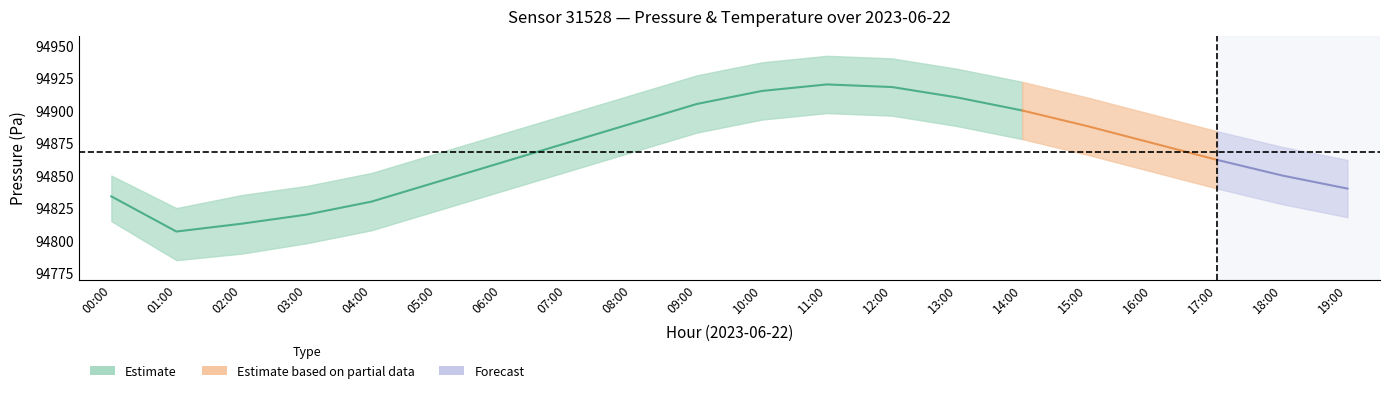

At which category does pressure_center reach its first local valley?

01:00